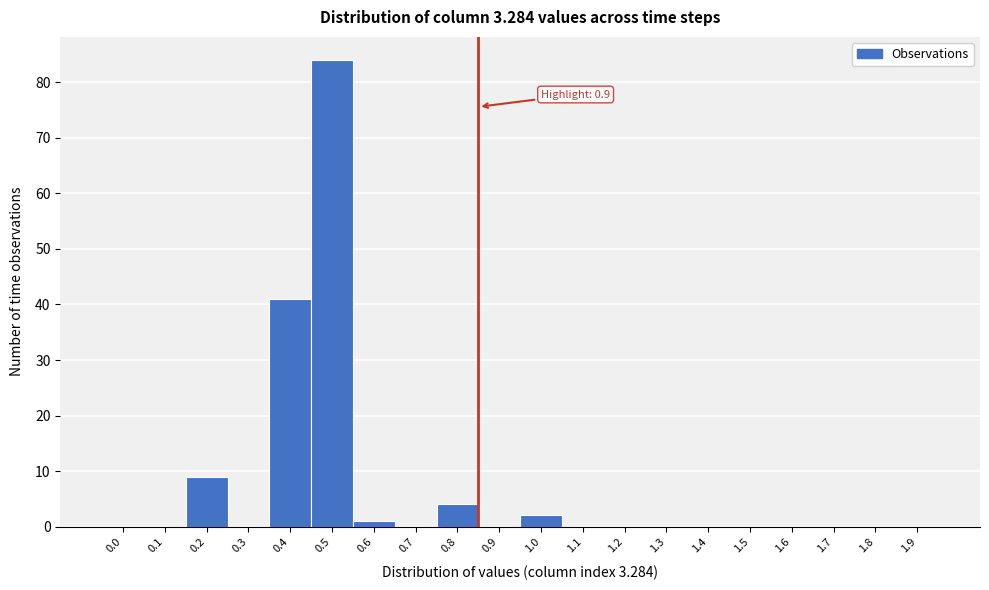

Reading left to right, transcribe all the data shown in this chart.

0.0=0	0.1=0	0.2=9	0.3=0	0.4=41	0.5=84	0.6=1	0.7=0	0.8=4	0.9=0	1.0=2	1.1=0	1.2=0	1.3=0	1.4=0	1.5=0	1.6=0	1.7=0	1.8=0	1.9=0